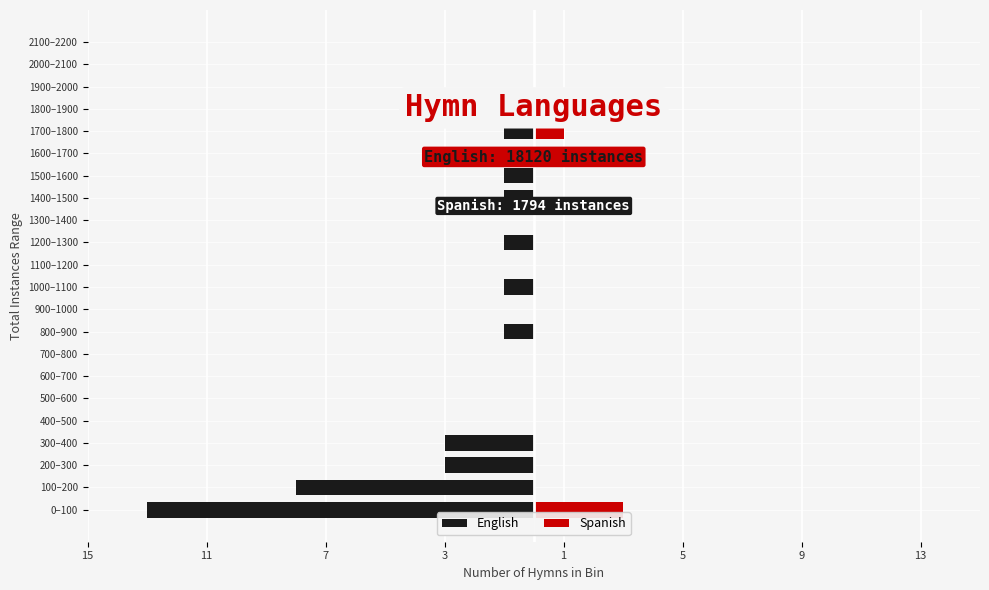

Between 700–800 and 500–600, which is larger?

700–800